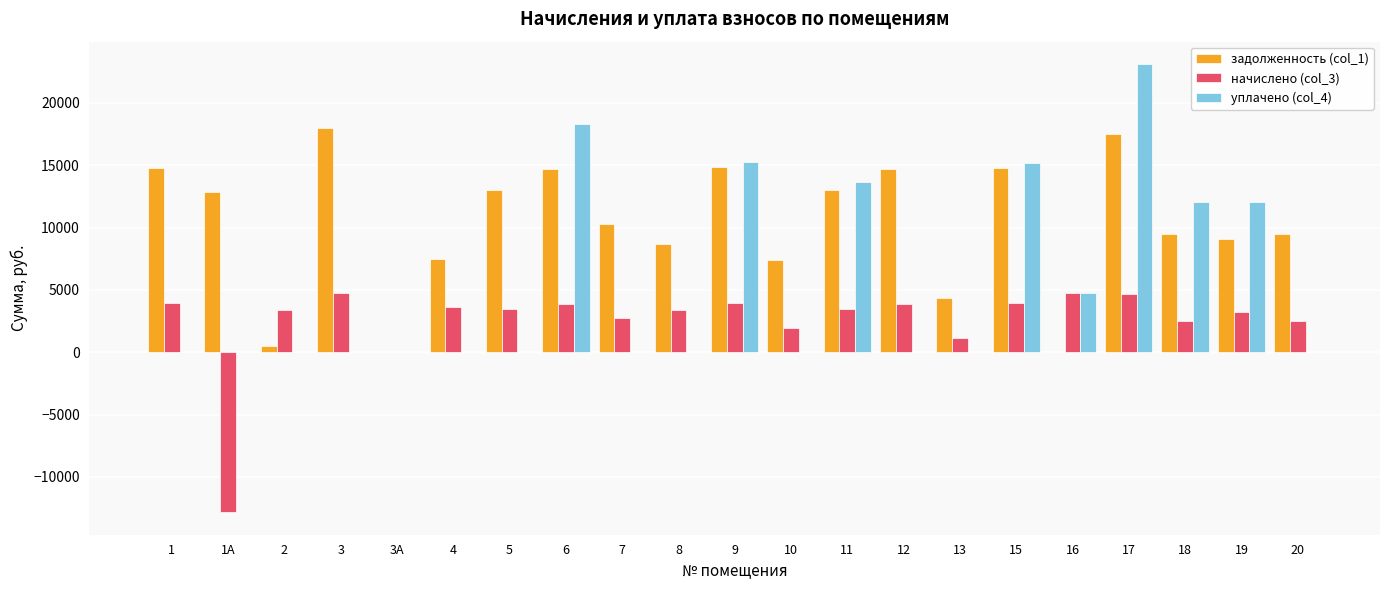

Which series changed the most between 1 and 3А?

задолженность (col_1)